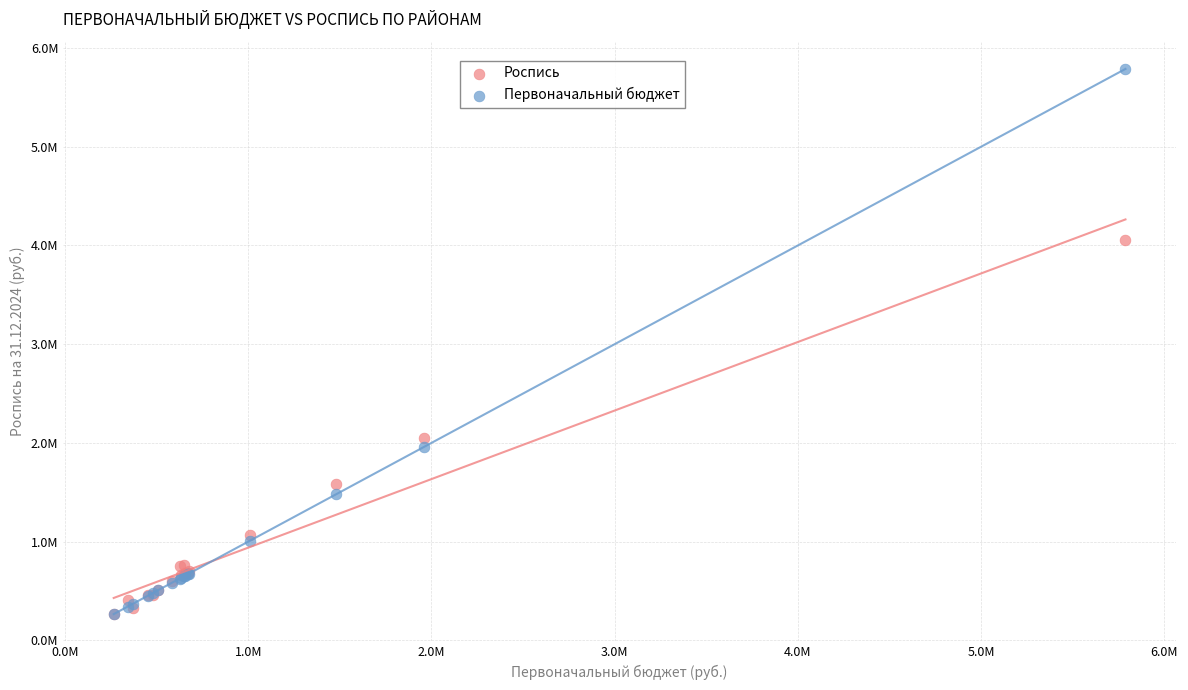

What are all the series names shown in the legend?

Роспись, Первоначальный бюджет